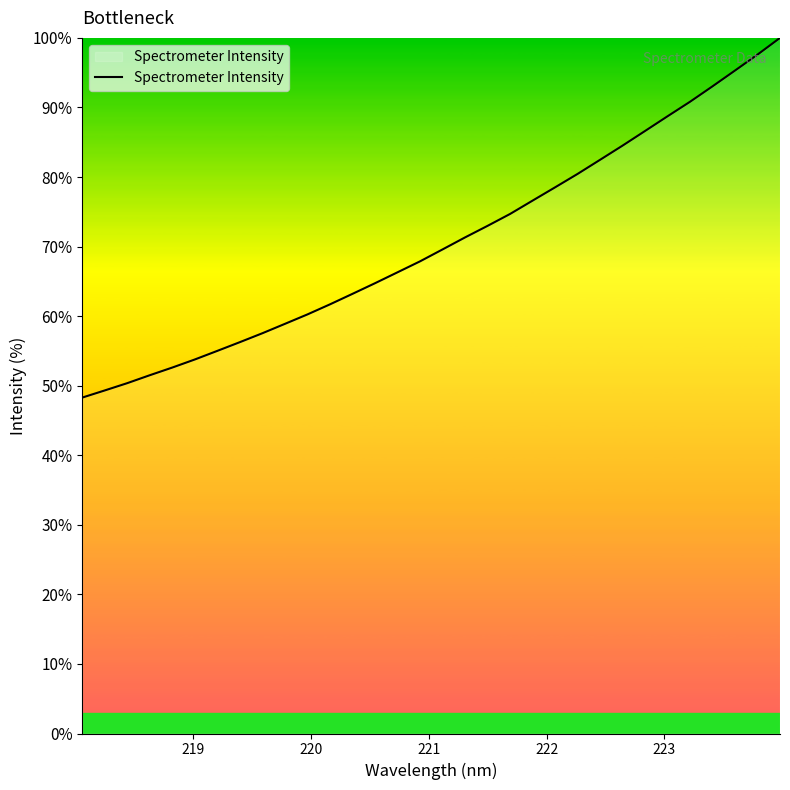

What is the greatest value displayed?

100.0